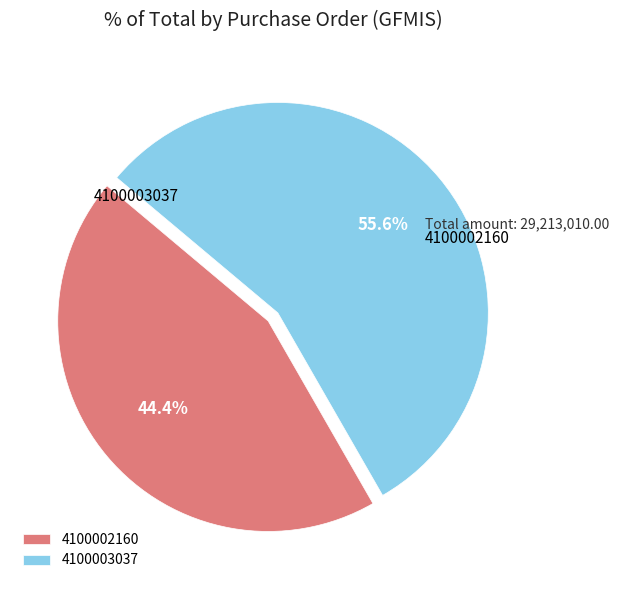

Which category has the smallest portion of the pie?

4100002160